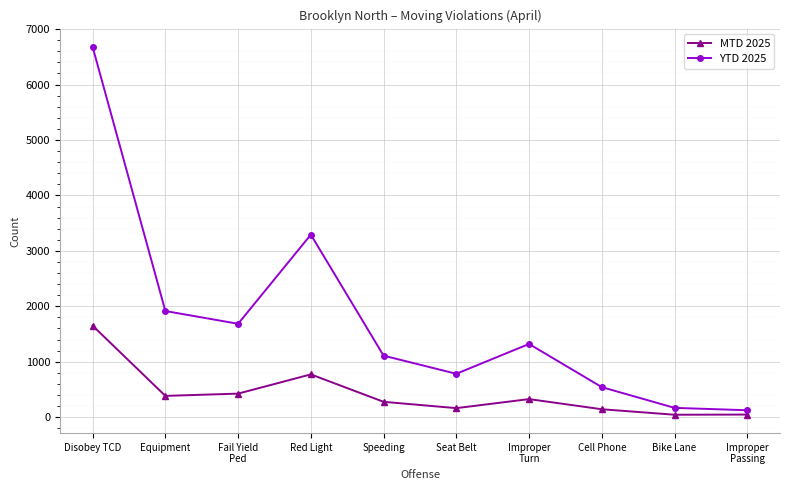

What are all the series names shown in the legend?

MTD 2025, YTD 2025